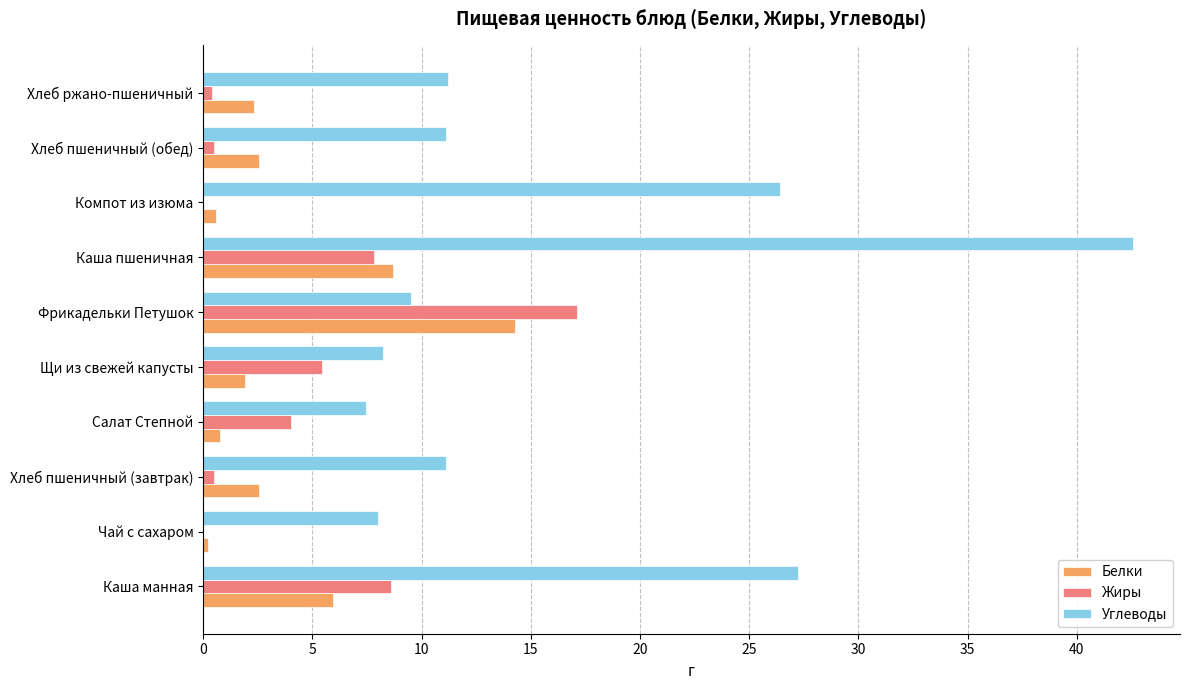

What is the sum of all Белки values?

39.8